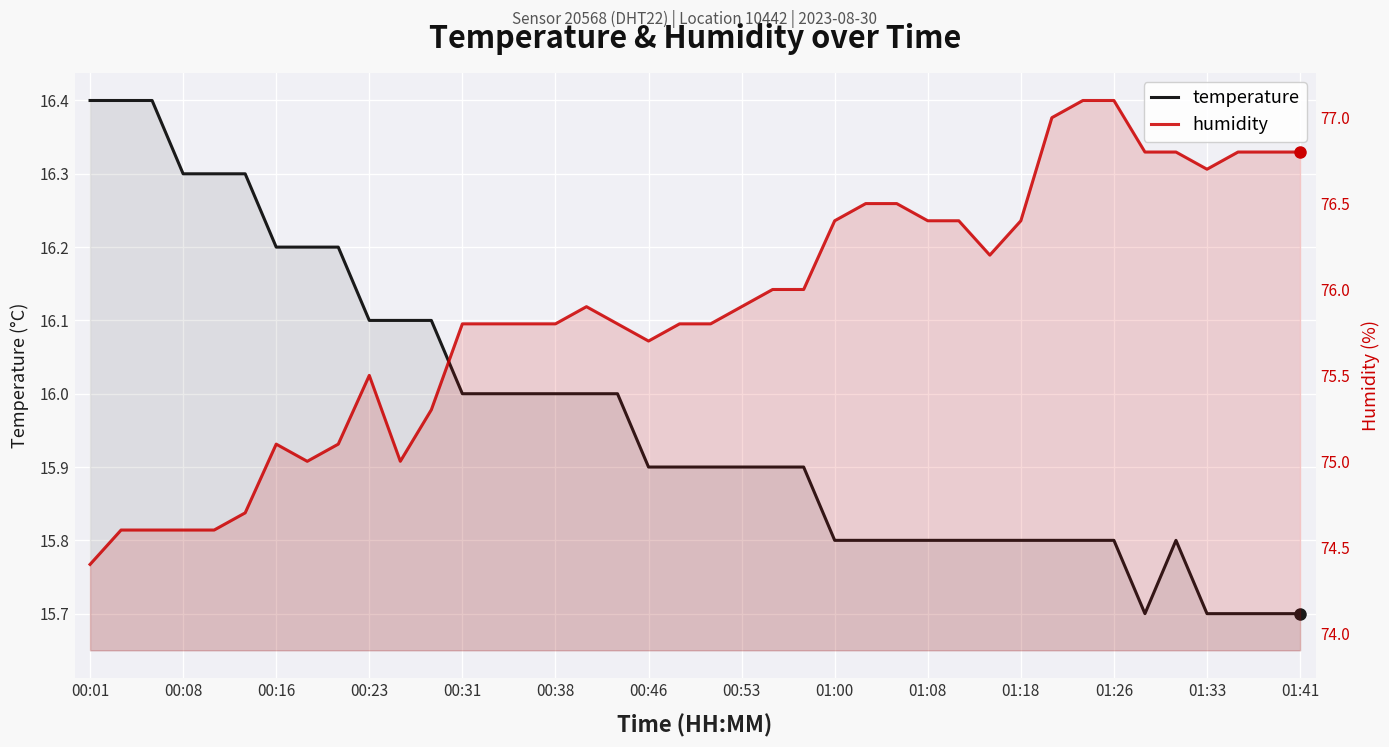

What is the difference between the humidity values at 00:38 and 01:41?

1.0